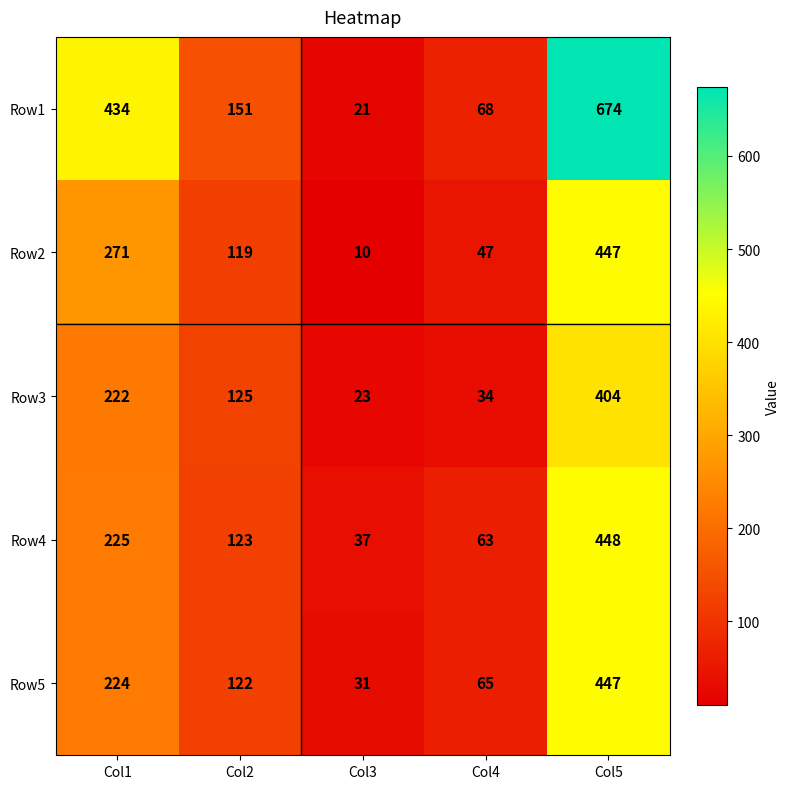

At how many categories does at least one series exceed 409?

2